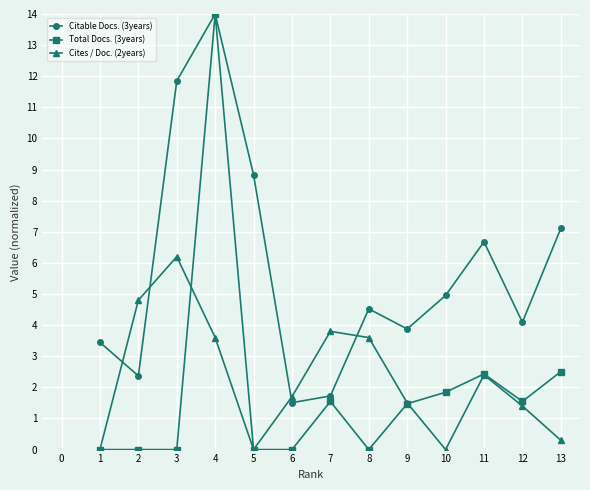

What is the approximate value of Citable Docs. (3years) at 3?

11.8